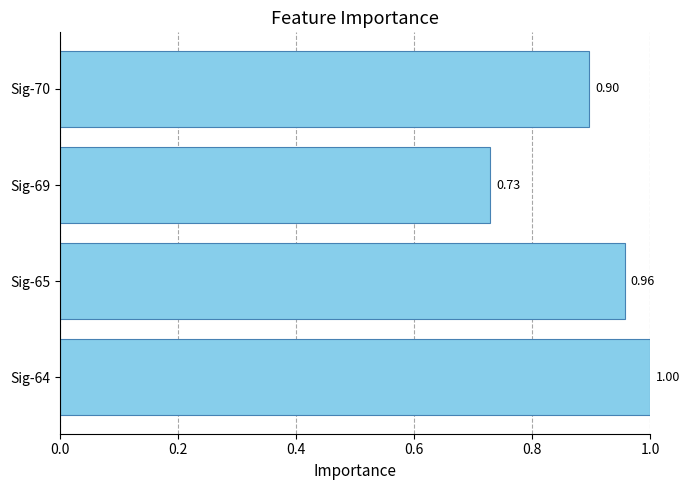

Where is the data nearest to the value 0?

Sig-69